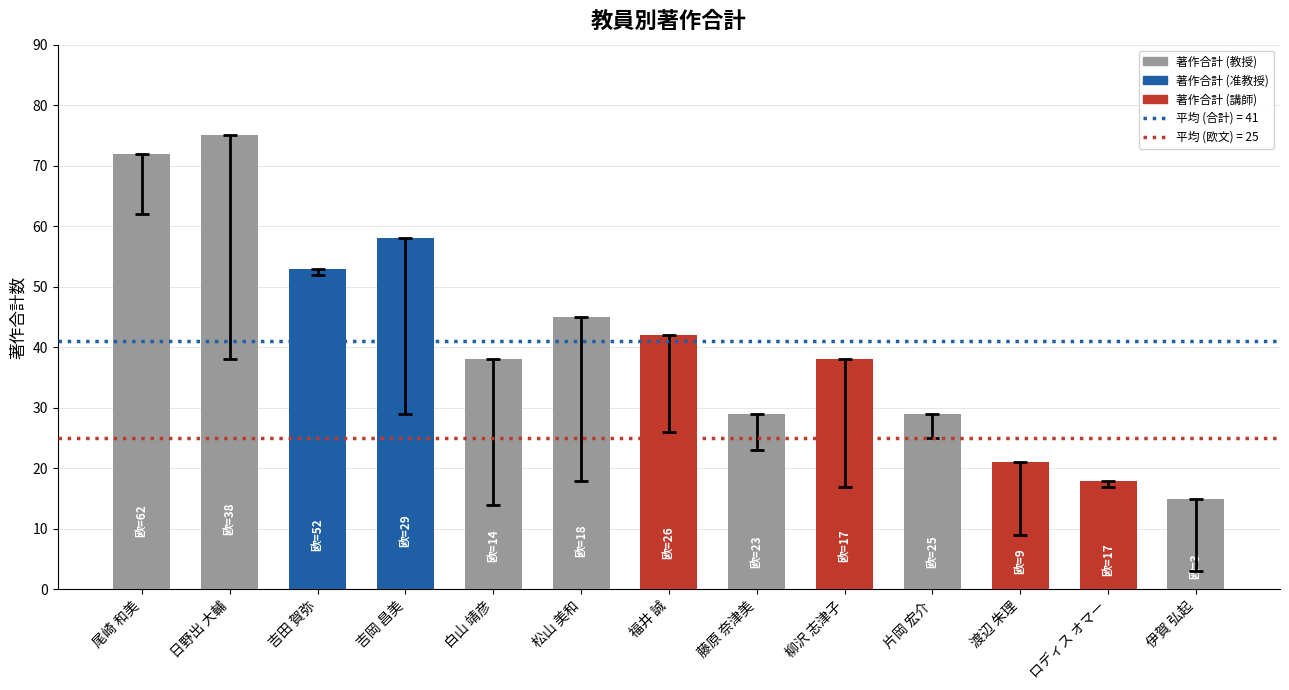

What is the value of the 6th bar from the left?

45